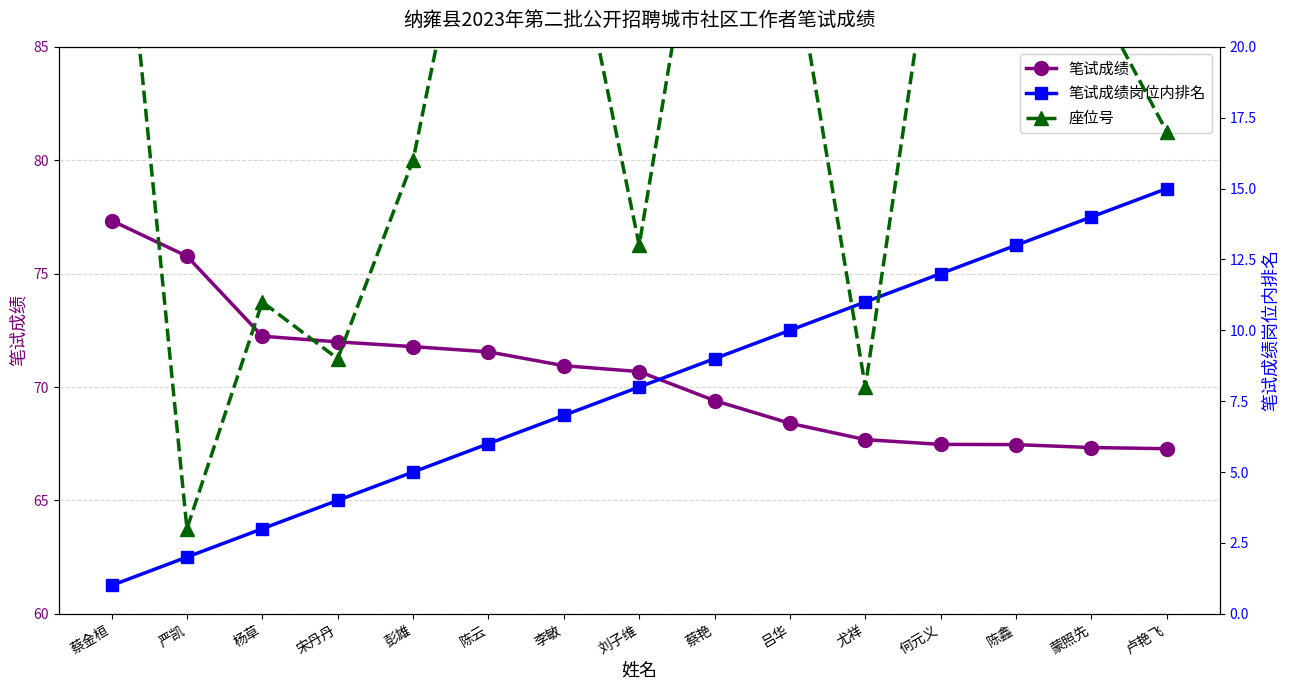

List the series in order of their peak value, lowest first.

笔试成绩岗位内排名, 座位号, 笔试成绩